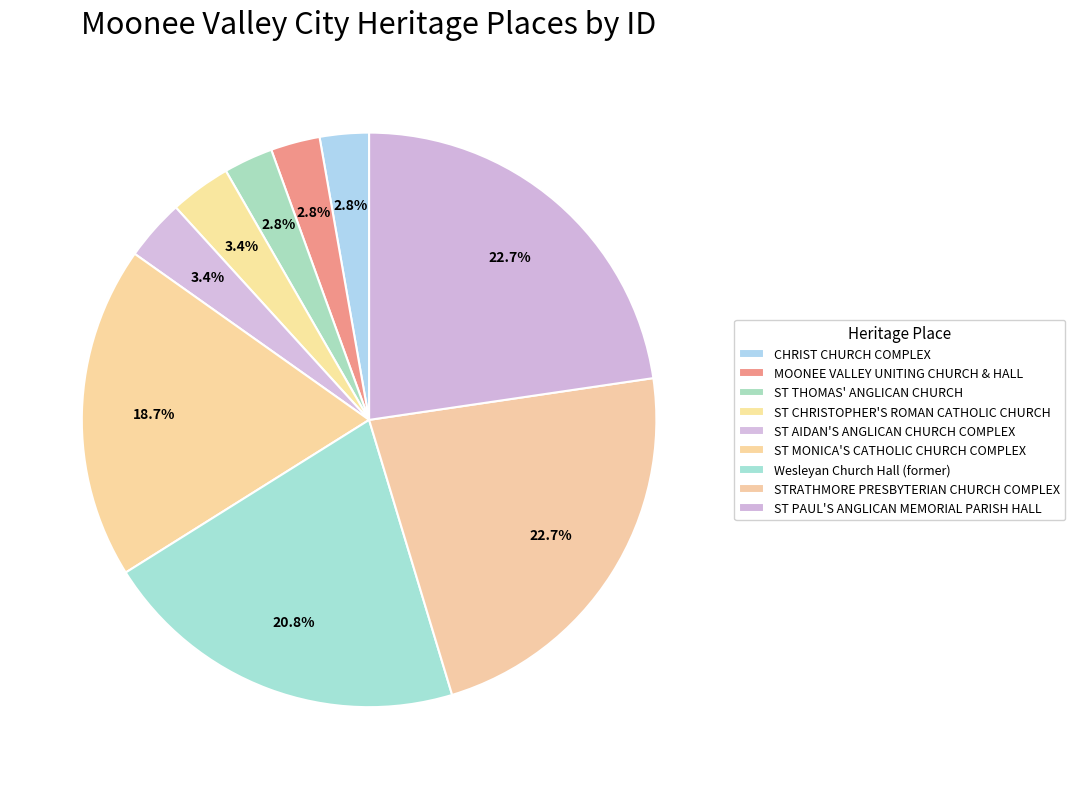

The MOONEE VALLEY UNITING CHURCH & HALL slice represents 1% of the pie. True or false?

False